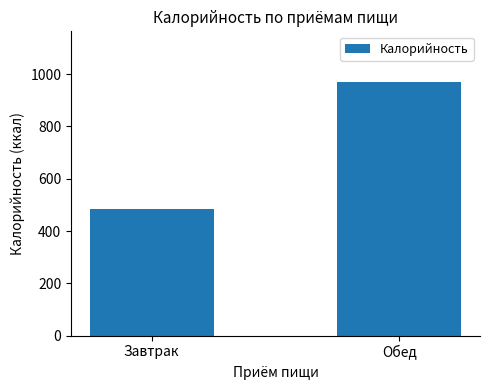

Reading left to right, what are all the values shown in this chart?

Завтрак=485.0	Обед=969.9